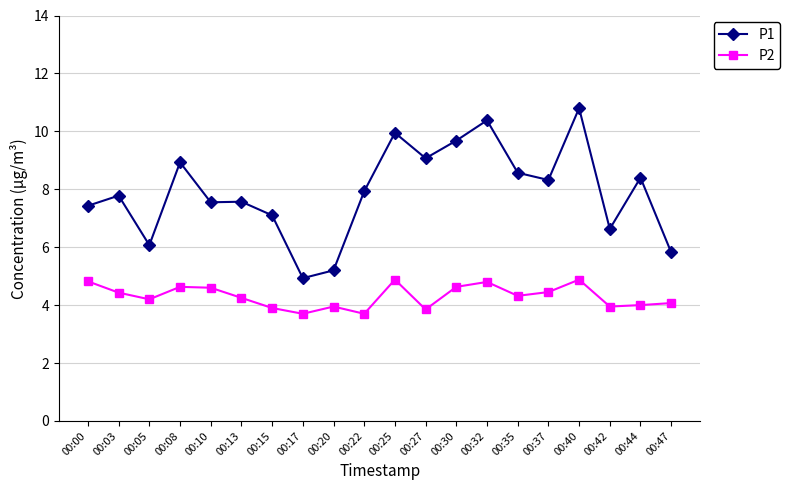

Is the value of P1 at 00:35 greater than the value of P2 at 00:32?

Yes